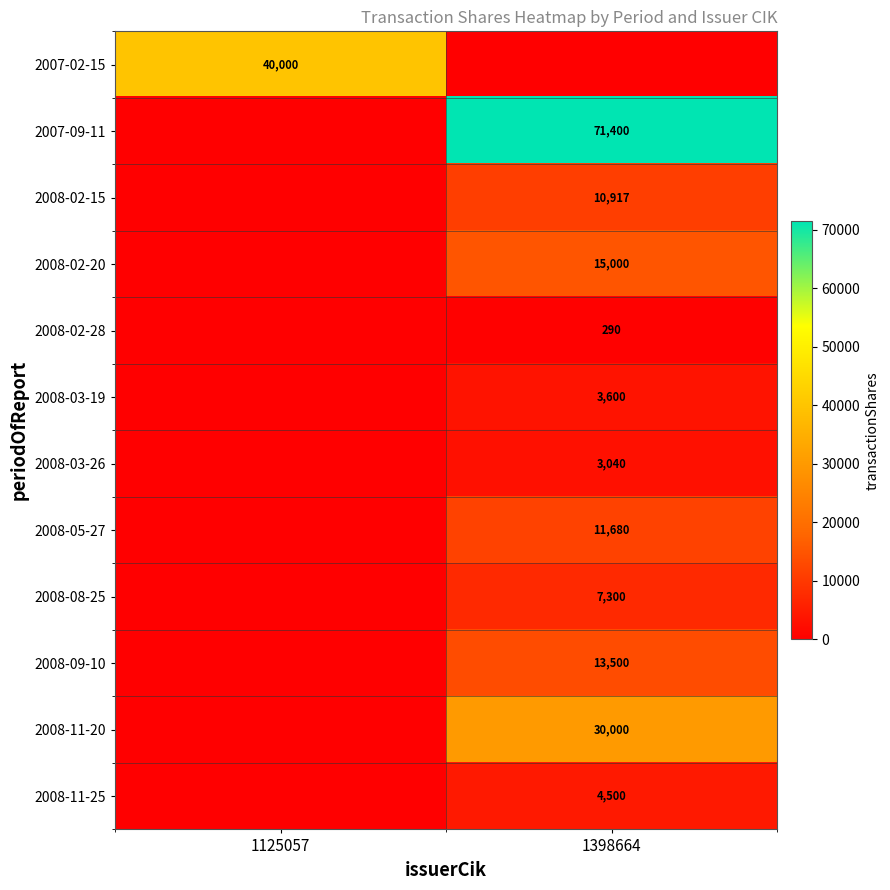

True or false: 2008-11-20 has a value of 41110 at 1398664.

False